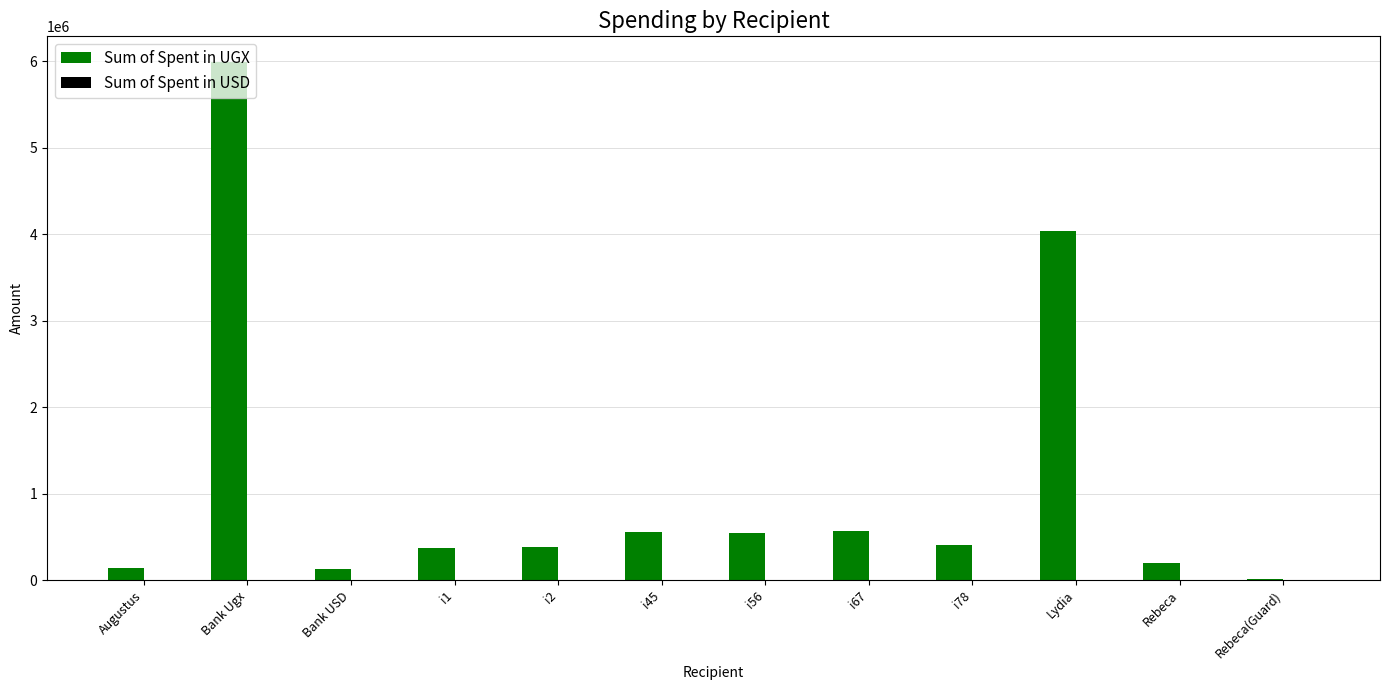

What is the spread (max minus min) of values at i67?

571841.3